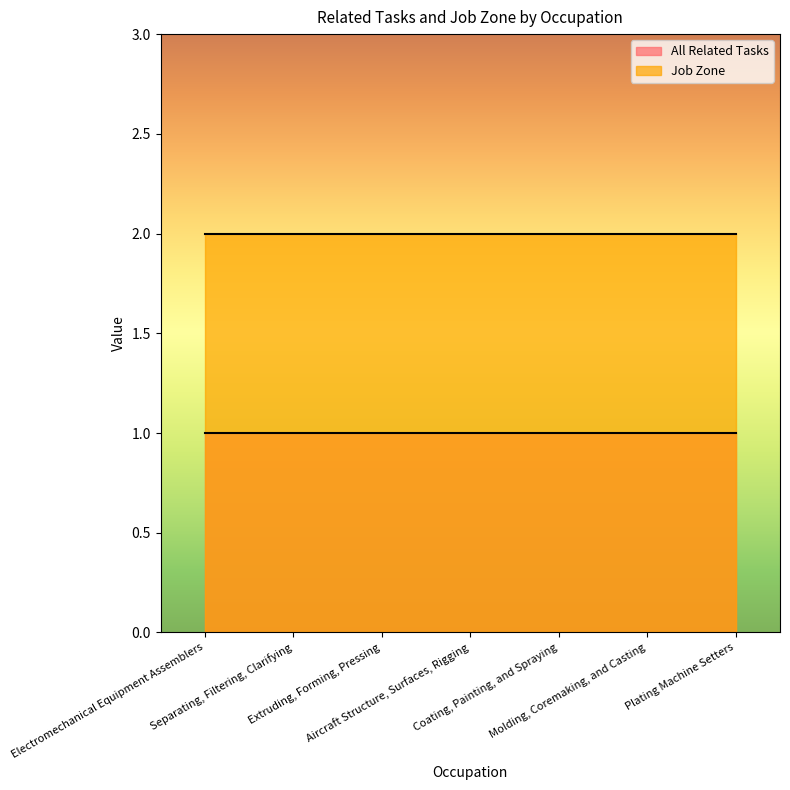

What is the smallest value displayed?

1